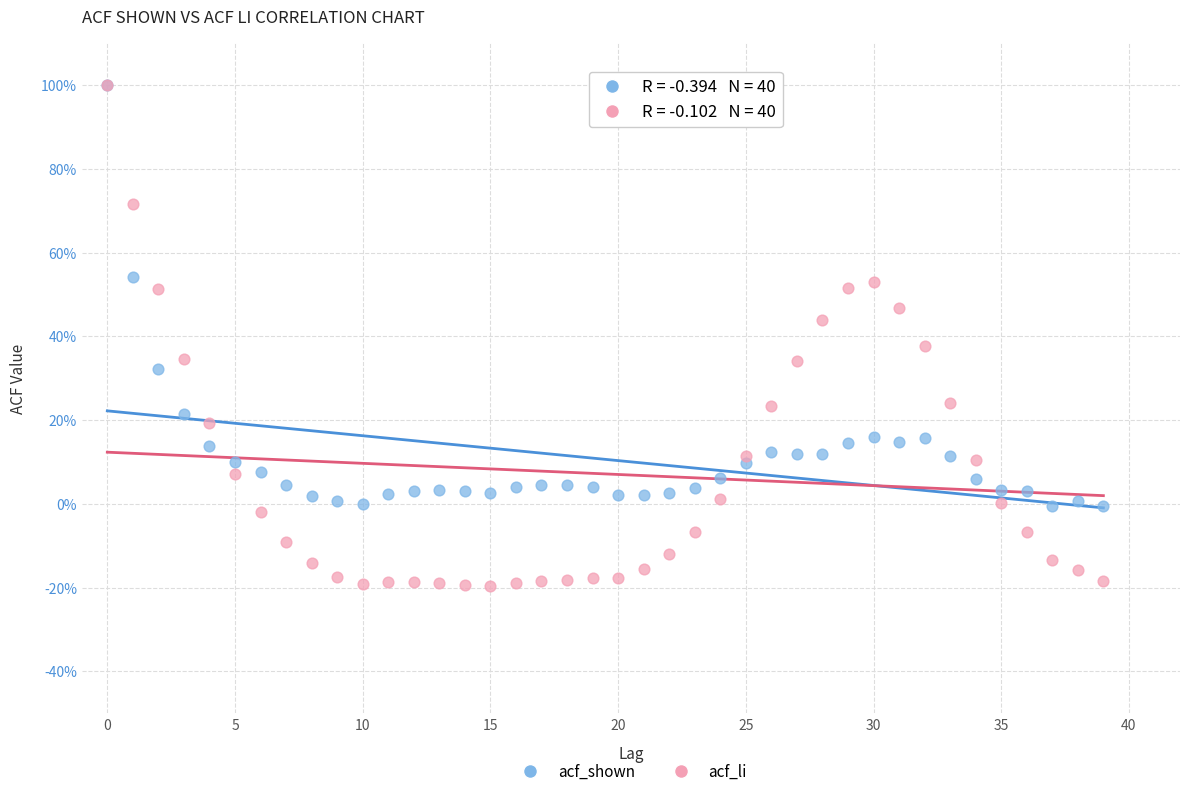

What are all the series names shown in the legend?

acf_shown, acf_li